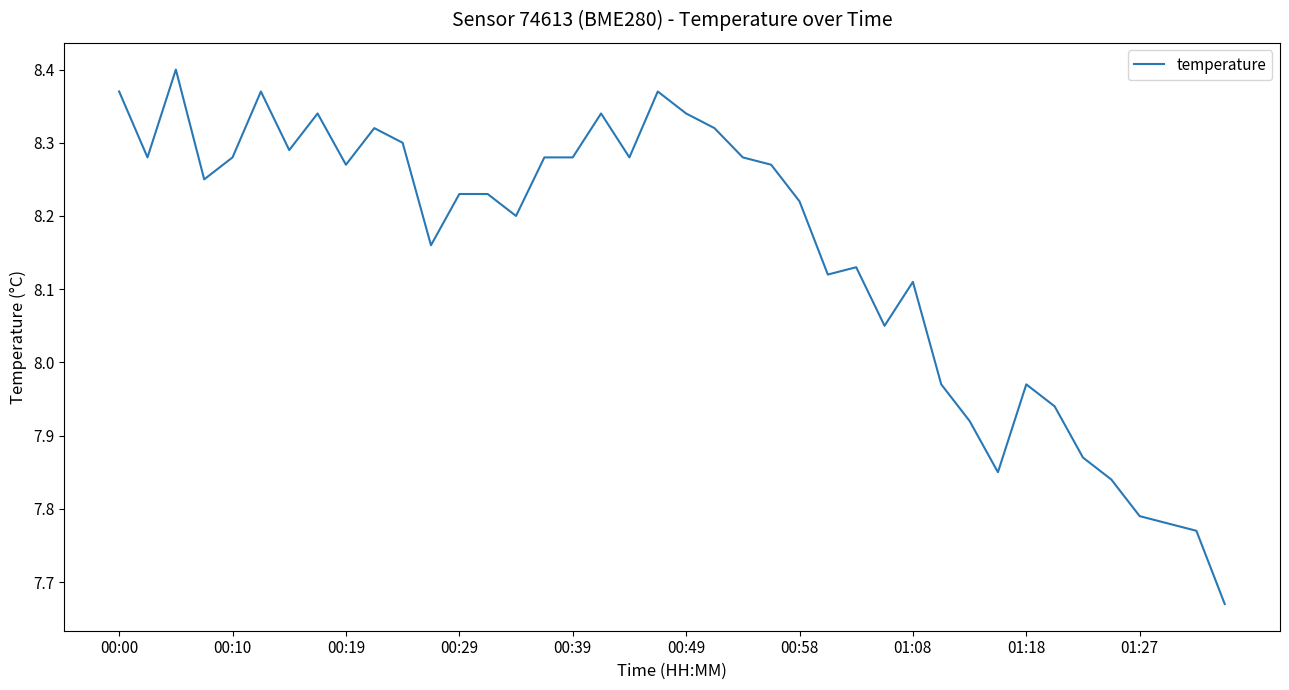

Does the chart display data point markers on the line(s)?

No